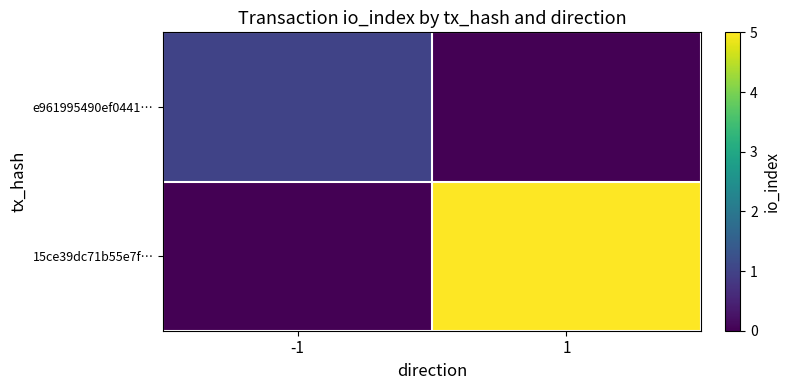

Reading left to right, what are all the values shown in this chart?

e961995490ef0441…: -1=1	1=0
15ce39dc71b55e7f…: -1=0	1=5